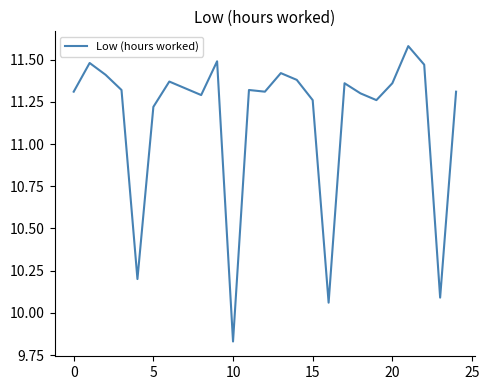

Does the chart display data point markers on the line(s)?

No